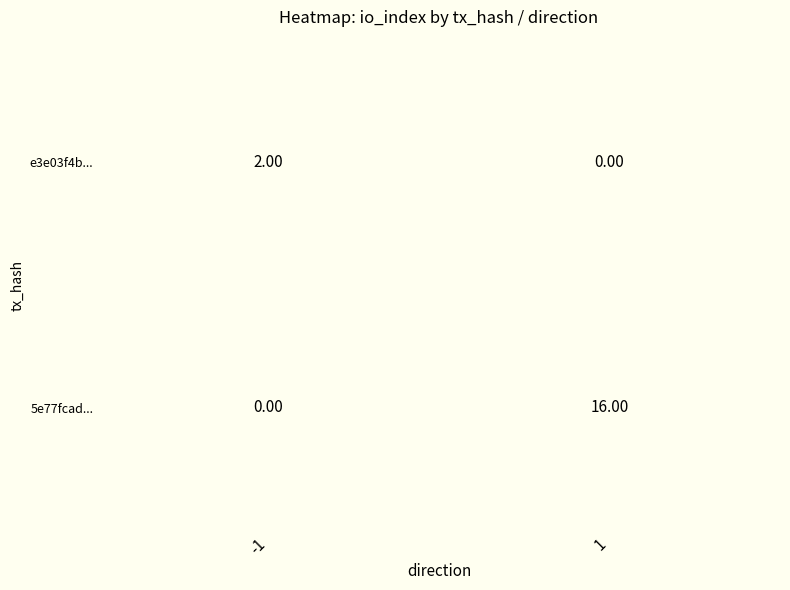

What is the total value across all series at -1?

2